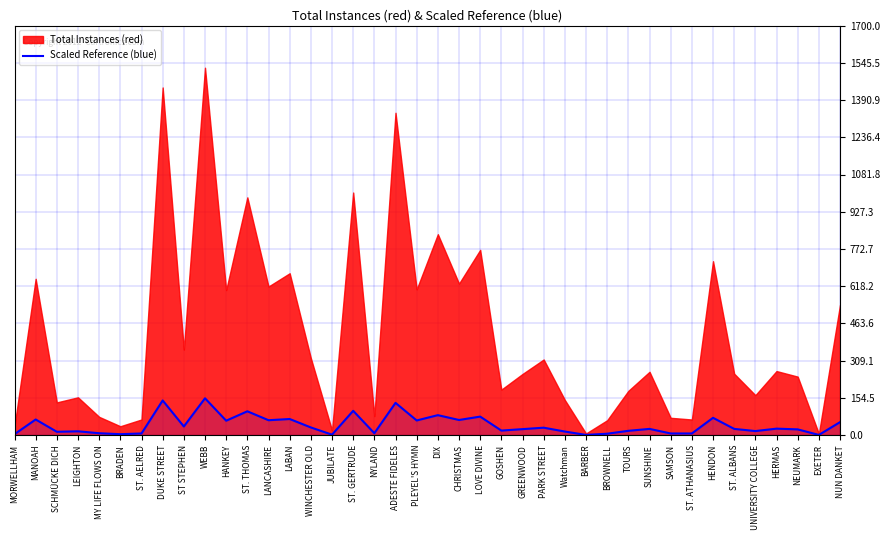

What is the maximum value for Scaled Reference (blue)?

153